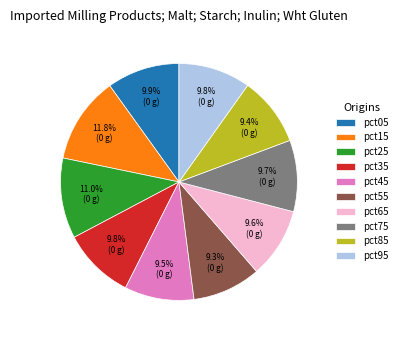

True or false: pct35 accounts for 10% of the total.

True